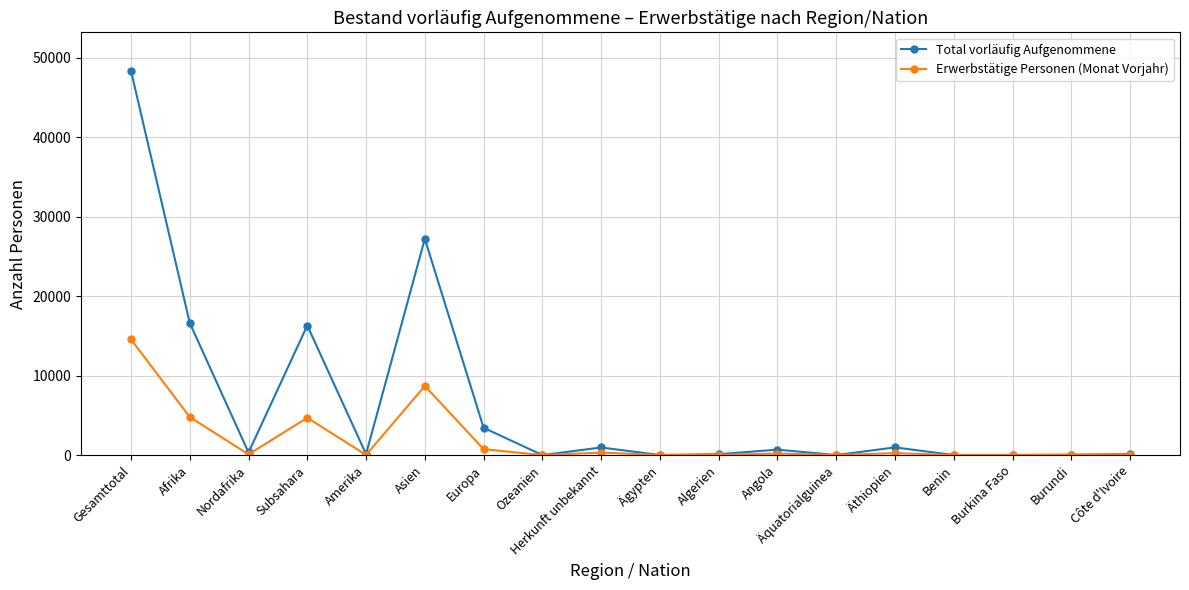

The value of Total vorläufig Aufgenommene at Ozeanien is -25646. True or false?

False